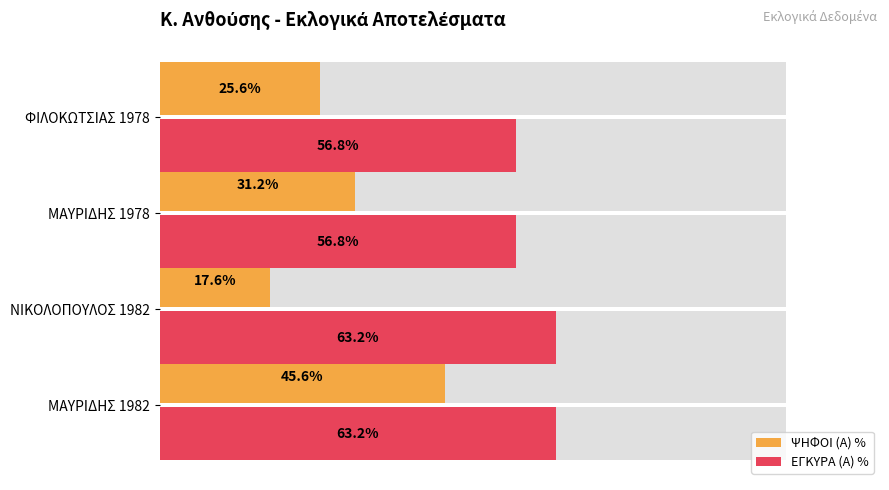

True or false: ΨΗΦΟΙ (Α) % has a value of 20.5 at ΜΑΥΡΙΔΗΣ 1978.

False